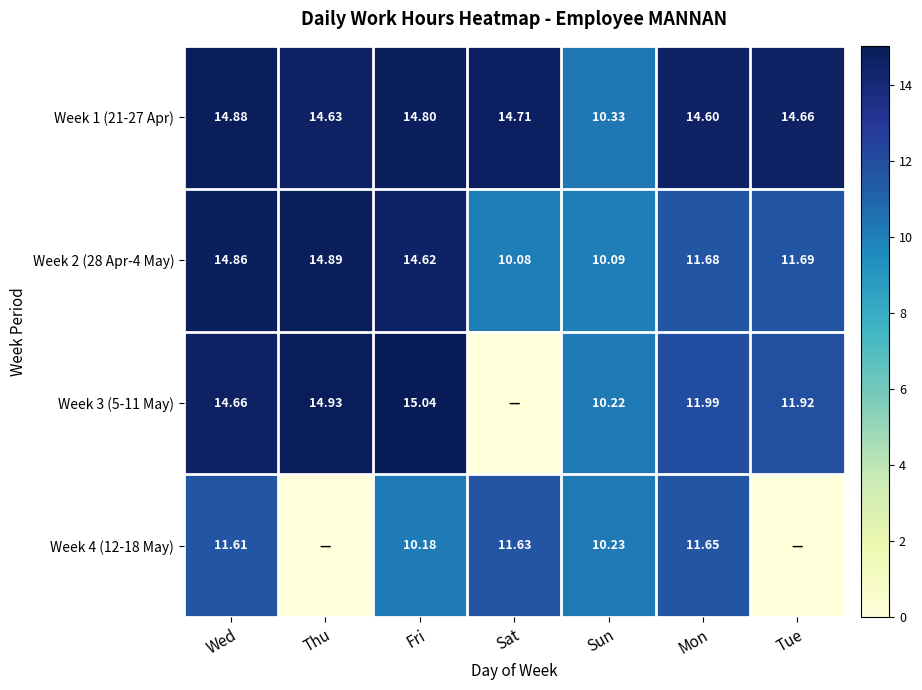

Count the number of data series in this chart.

4